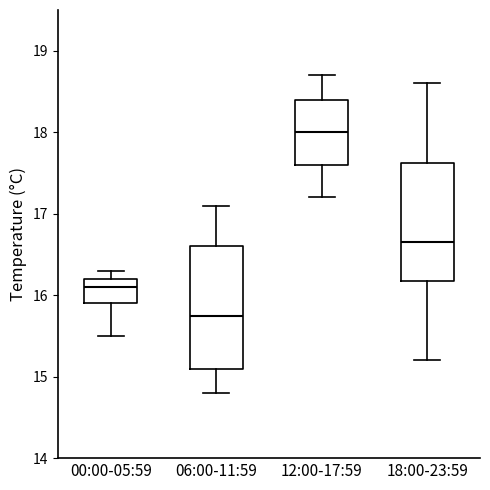

Reading left to right, read every box against the y-axis: the position of its median line, the range the box covers, and the ends of its whiskers. The values are not printed on the chart, so give them approximately, as read against the axis.

00:00-05:59: median 16.1, box 15.9 to 16.2, whiskers 15.5 to 16.3
06:00-11:59: median 15.8, box 15.1 to 16.6, whiskers 14.8 to 17.1
12:00-17:59: median 18.0, box 17.6 to 18.4, whiskers 17.2 to 18.7
18:00-23:59: median 16.7, box 16.2 to 17.6, whiskers 15.2 to 18.6